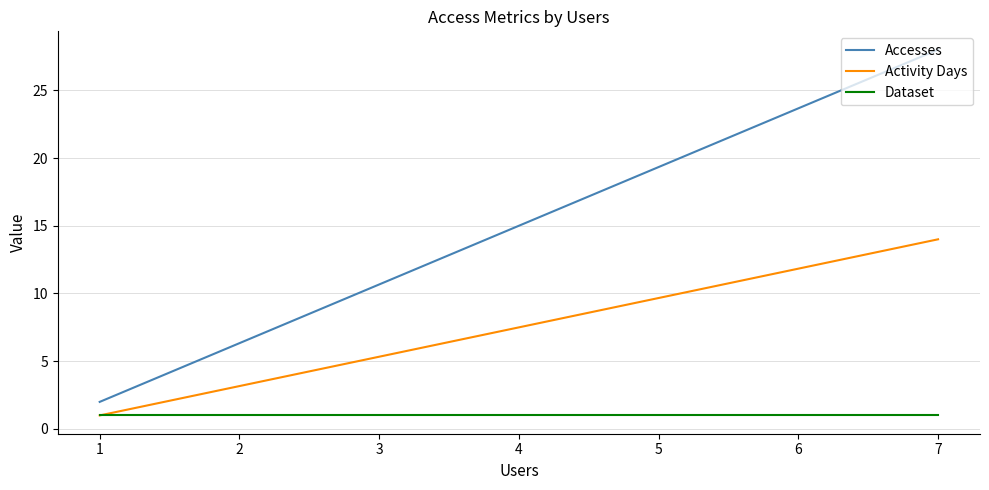

What is the average value of the Dataset series?

1